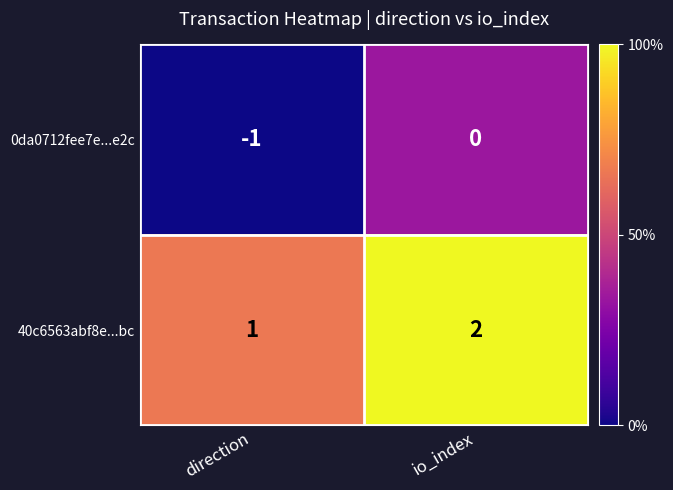

At how many categories does at least one series exceed 0?

2